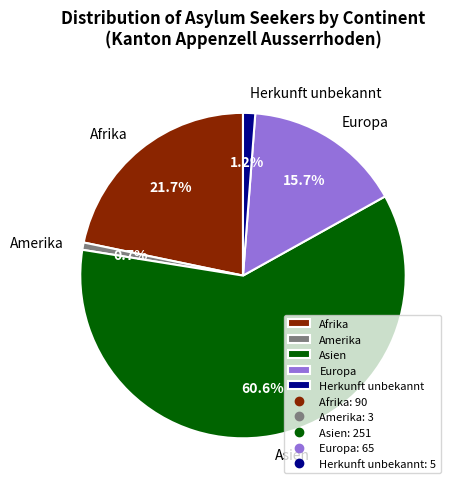

Approximately how many times larger is the value at Herkunft unbekannt compared to Amerika?

1.7